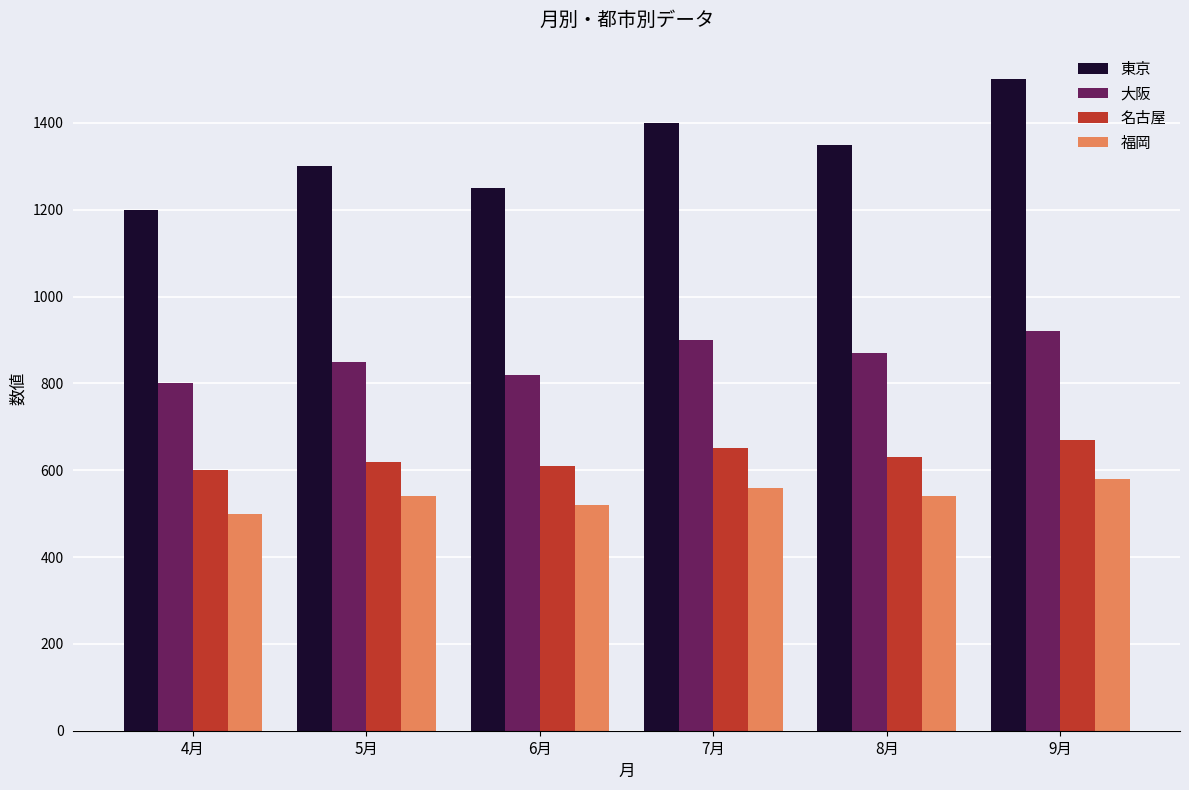

Reading left to right, extract all data points from this chart.

東京: 4月=1200	5月=1300	6月=1250	7月=1400	8月=1350	9月=1500
大阪: 4月=800	5月=850	6月=820	7月=900	8月=870	9月=920
名古屋: 4月=600	5月=620	6月=610	7月=650	8月=630	9月=670
福岡: 4月=500	5月=540	6月=520	7月=560	8月=540	9月=580